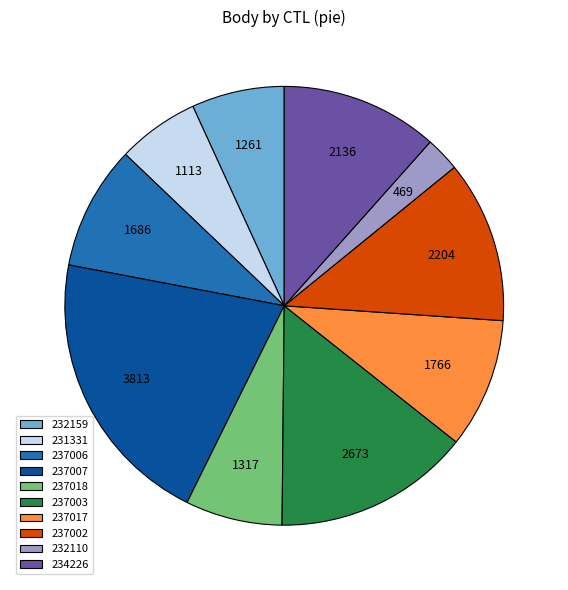

Is the sum of 231331 and 237018 greater than half?

No